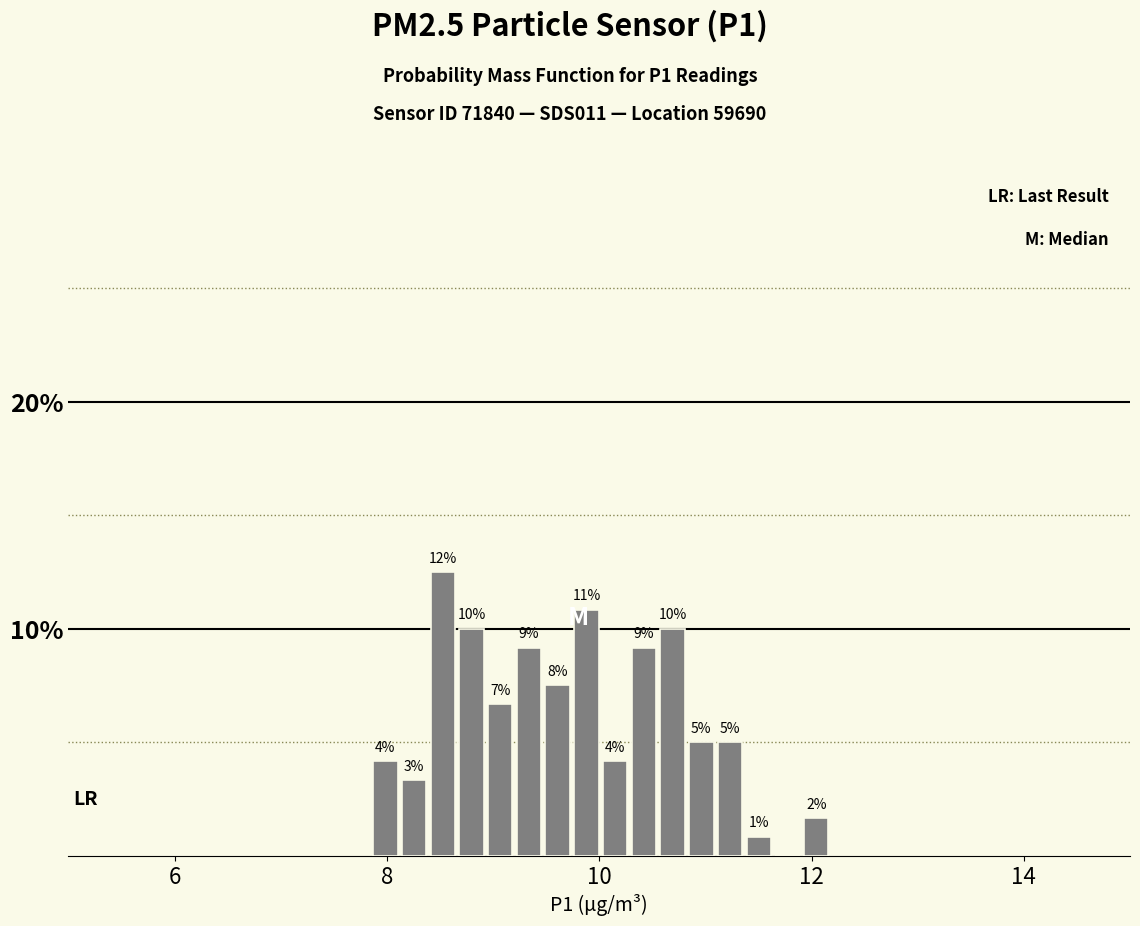

Read against the x-axis, roughly where is the centre of the tallest bar?

8.6